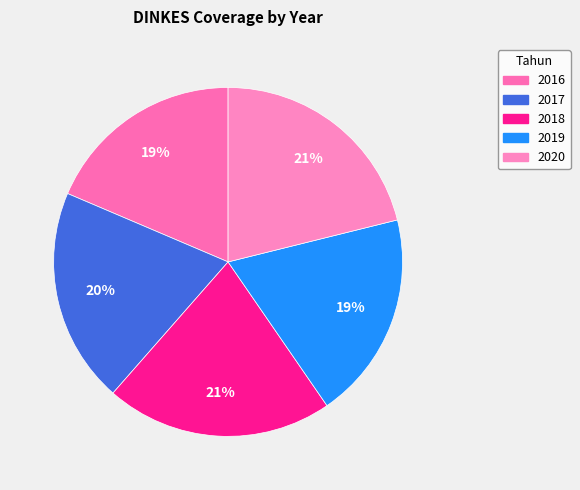

What percentage do 2019 and 2020 together represent?

40.4%